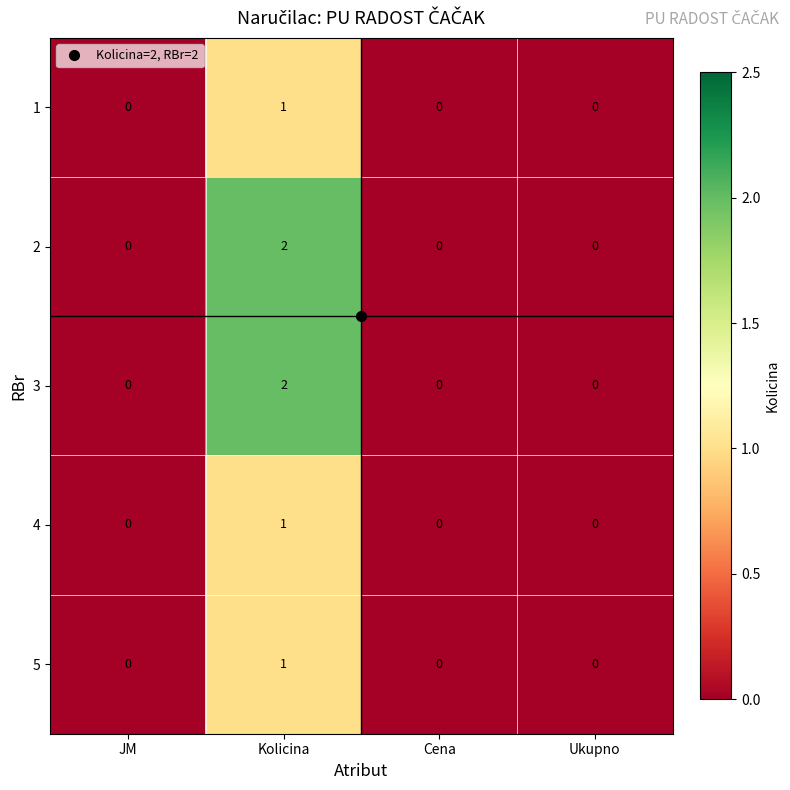

Which category has the highest value in the 5 series?

Kolicina